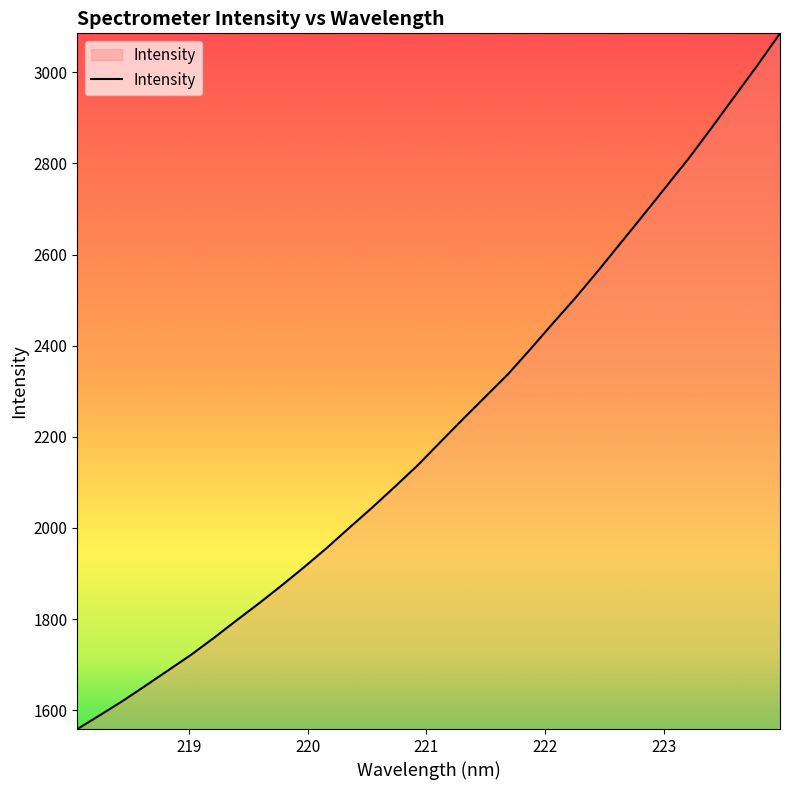

What is the maximum value shown in the chart?

3085.5